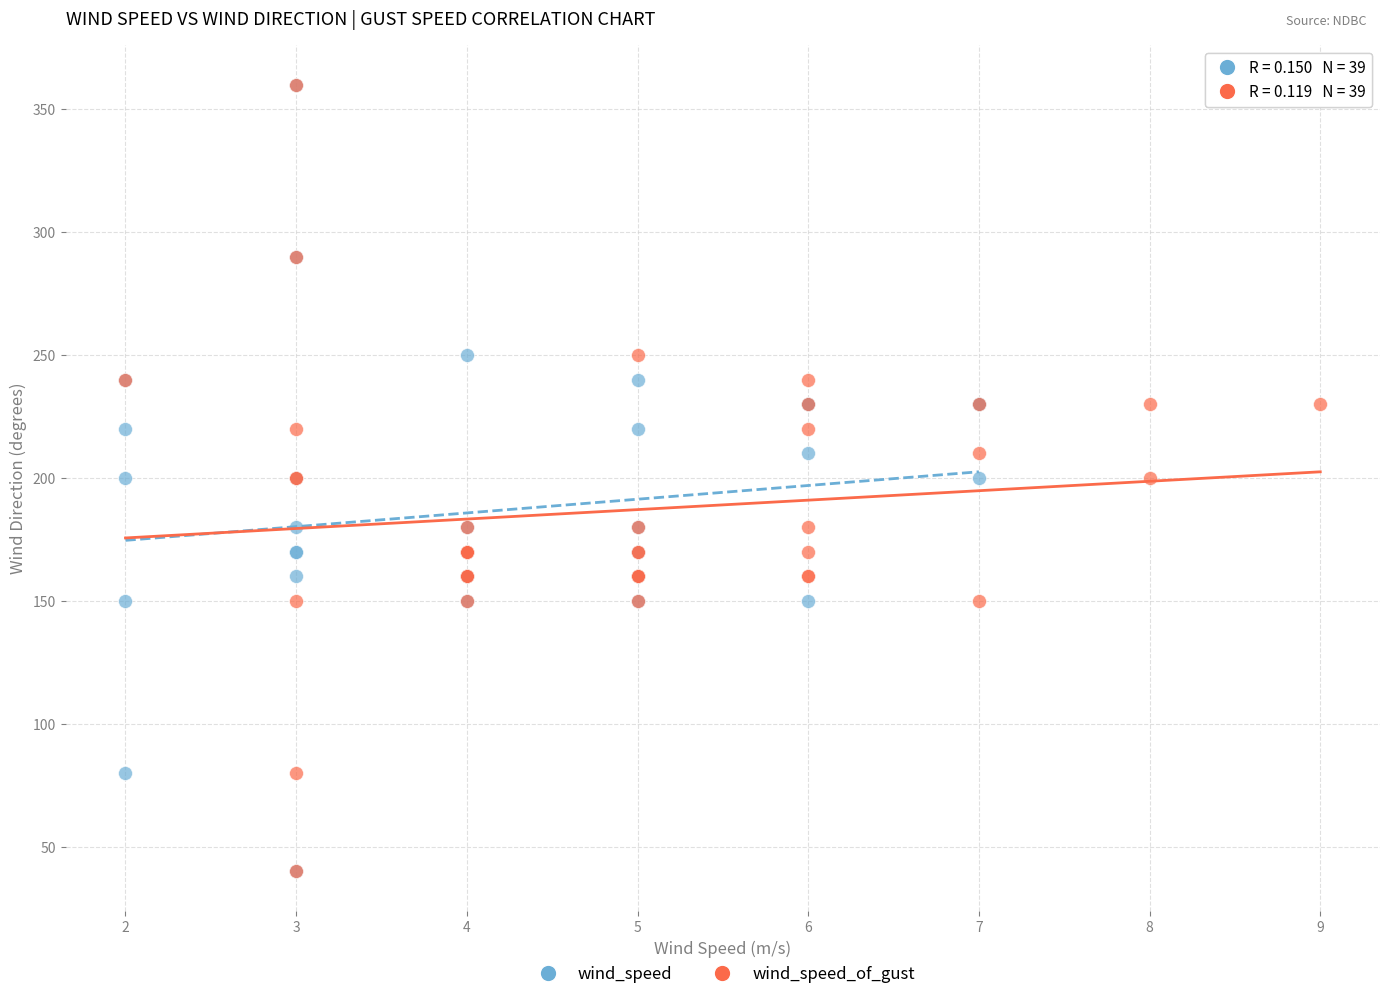

What are all the series names shown in the legend?

wind_speed, wind_speed_of_gust